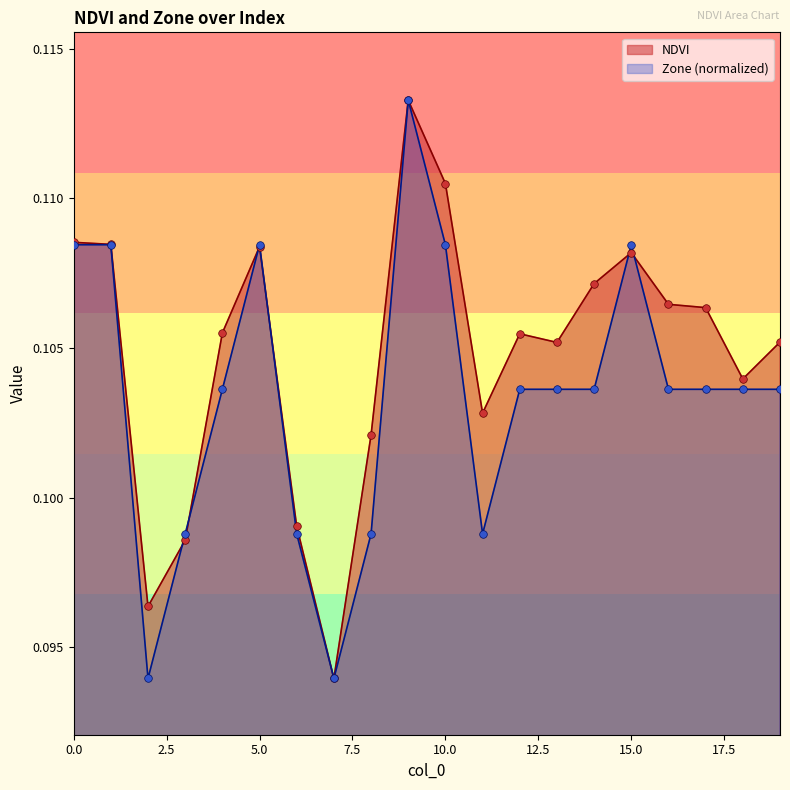

Which series has the largest total across all categories?

NDVI